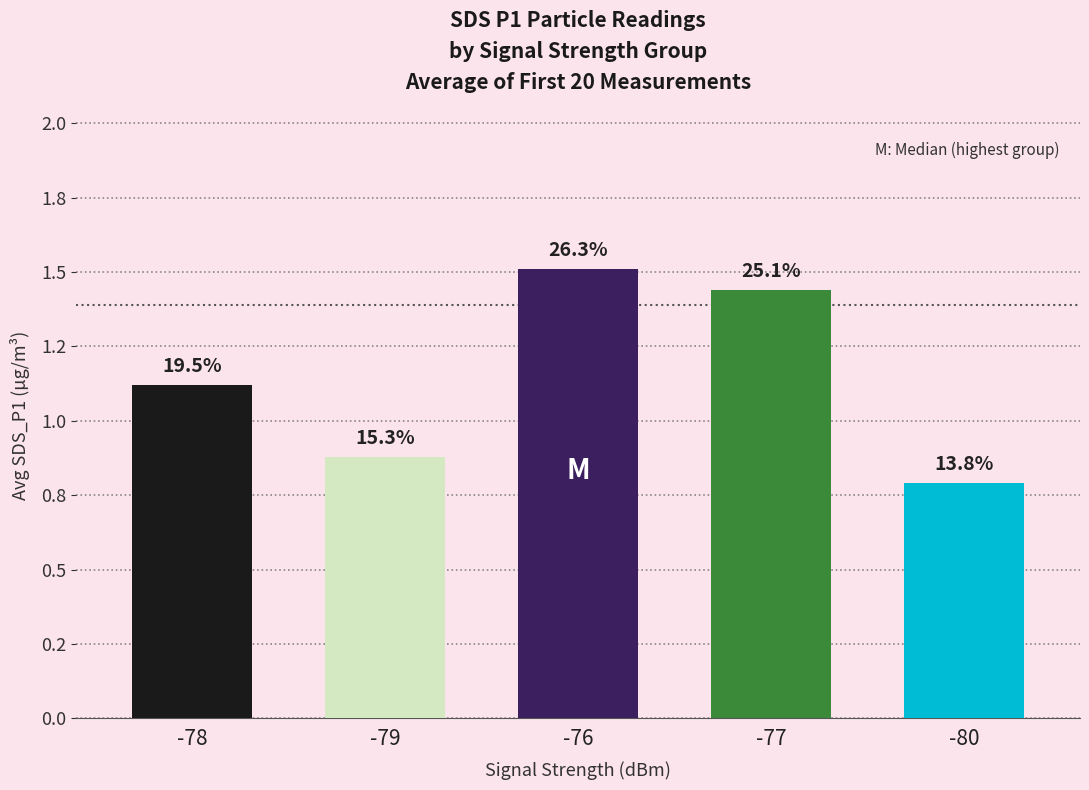

What is the change in value from -78 to -76?

+0.4